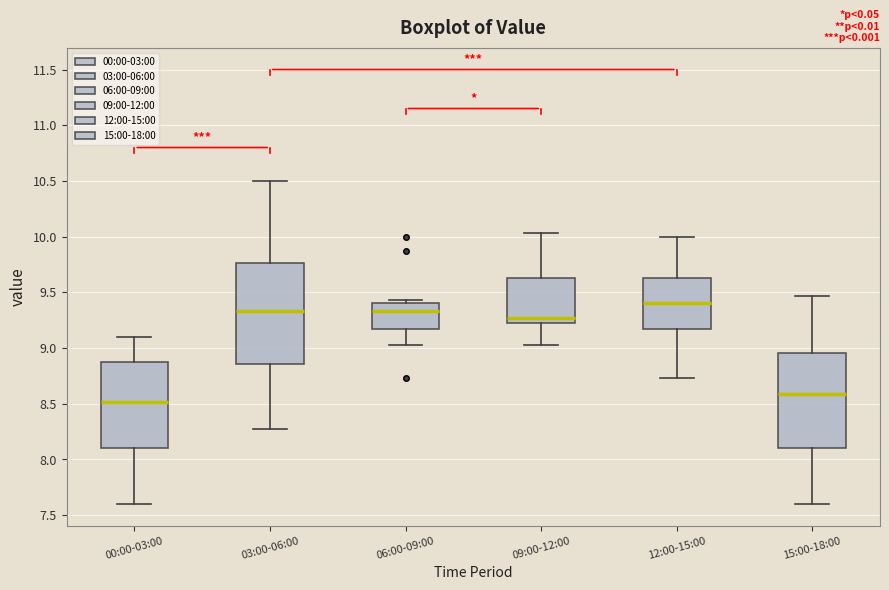

Reading left to right, read every box against the y-axis: the position of its median line, the range the box covers, and the ends of its whiskers. The values are not printed on the chart, so give them approximately, as read against the axis.

00:00-03:00: median 8.50, box 8.10 to 8.90, whiskers 7.60 to 9.10
03:00-06:00: median 9.35, box 8.85 to 9.75, whiskers 8.25 to 10.50
06:00-09:00: median 9.35, box 9.20 to 9.40, whiskers 9.05 to 9.45
09:00-12:00: median 9.25, box 9.20 to 9.65, whiskers 9.05 to 10.05
12:00-15:00: median 9.40, box 9.20 to 9.65, whiskers 8.75 to 10.00
15:00-18:00: median 8.60, box 8.10 to 8.95, whiskers 7.60 to 9.45